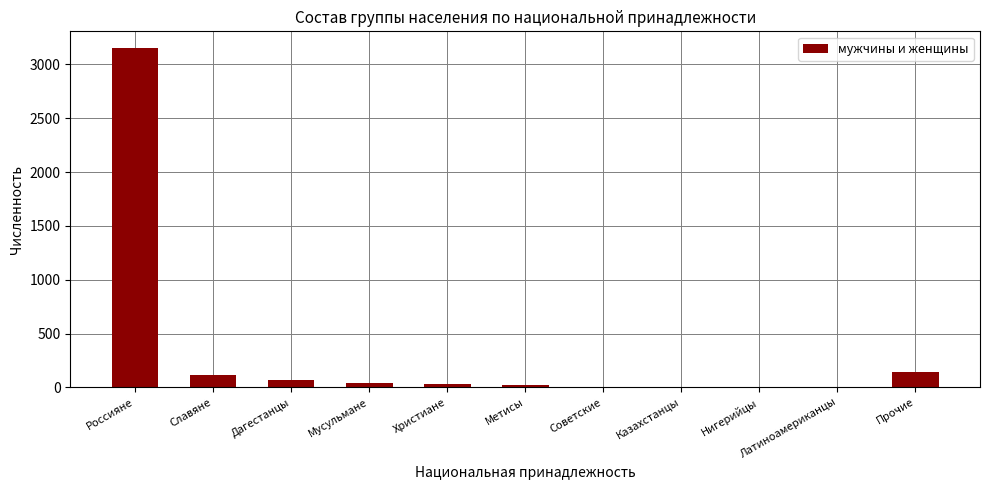

What is the maximum value shown in the chart?

3149